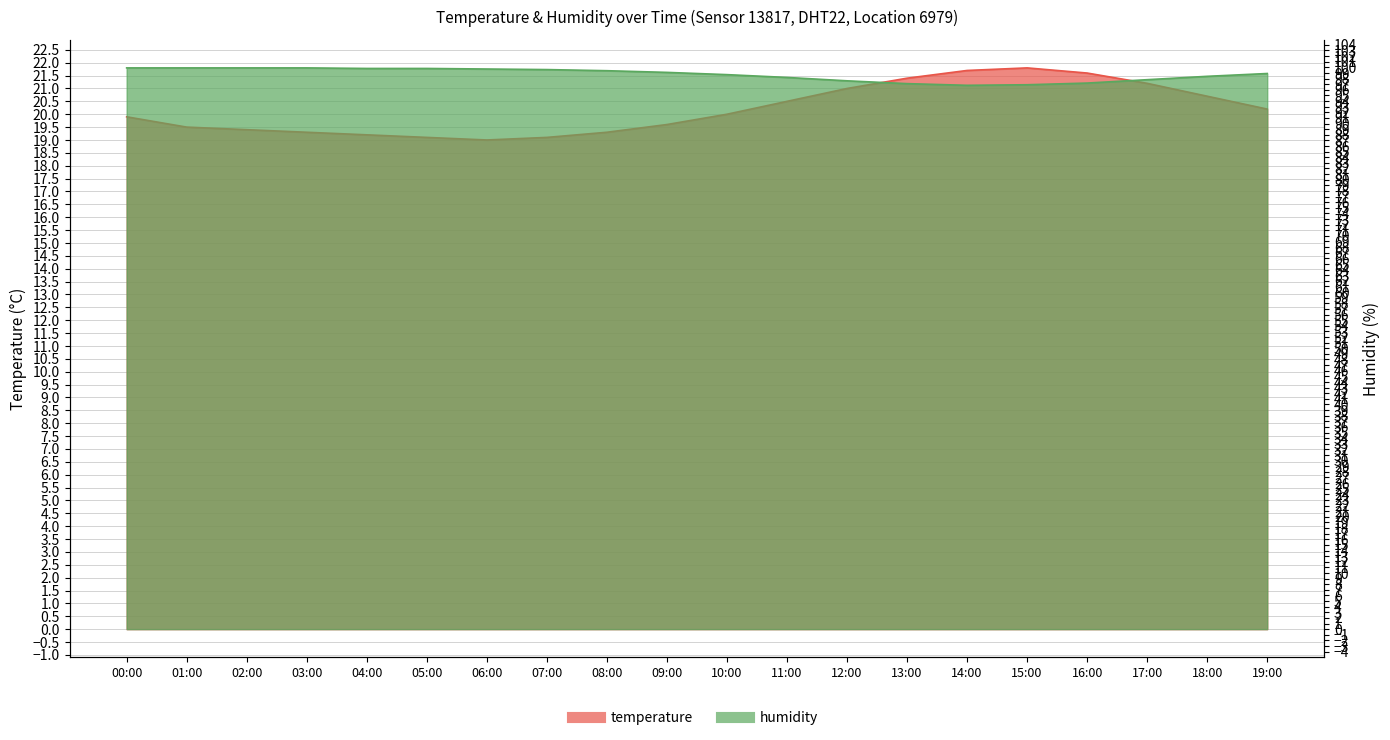

How many lines are shown in the chart?

2